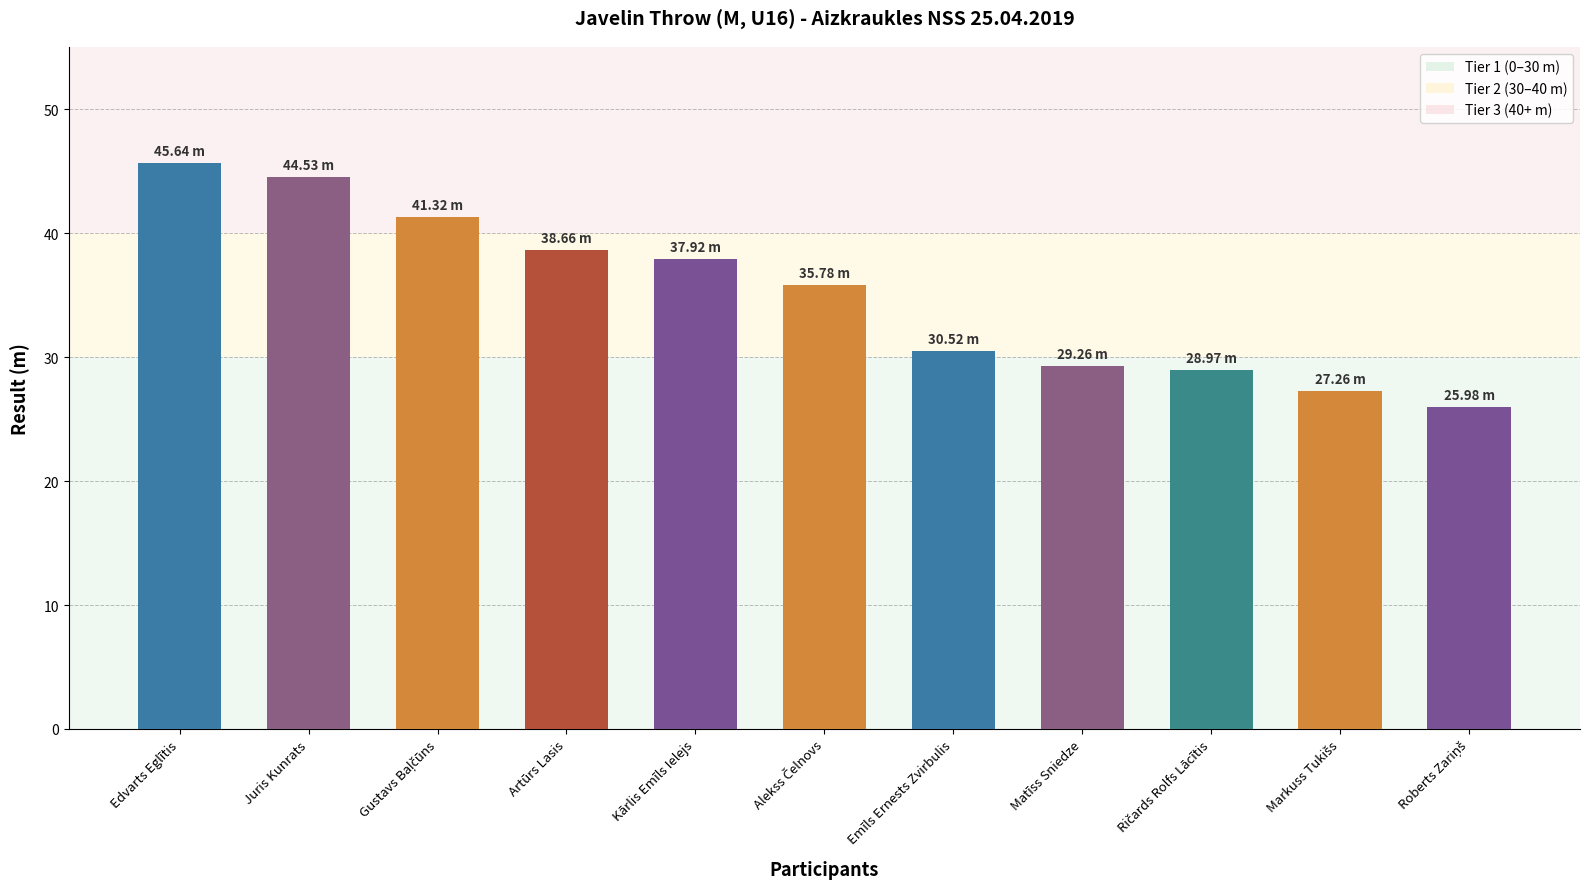

Where does the data first go above 35?

Edvarts Eglītis